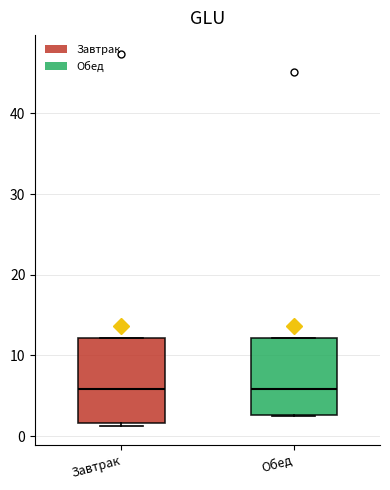

Comparing the boxes themselves (not the whiskers), which one is the tallest?

Завтрак